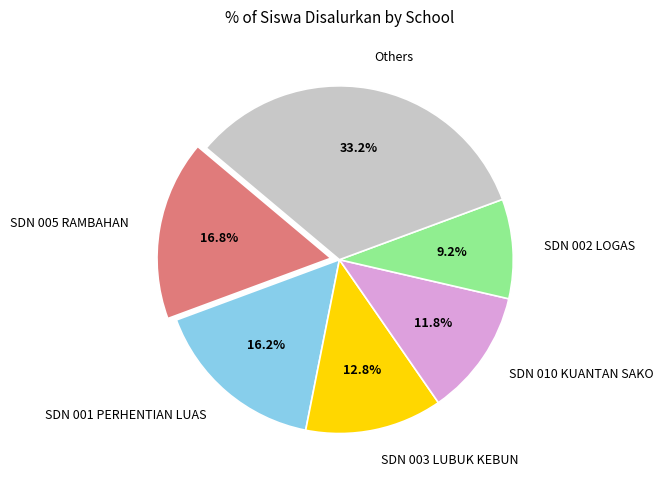

What portion of the pie excludes SDN 002 LOGAS?

90.8%